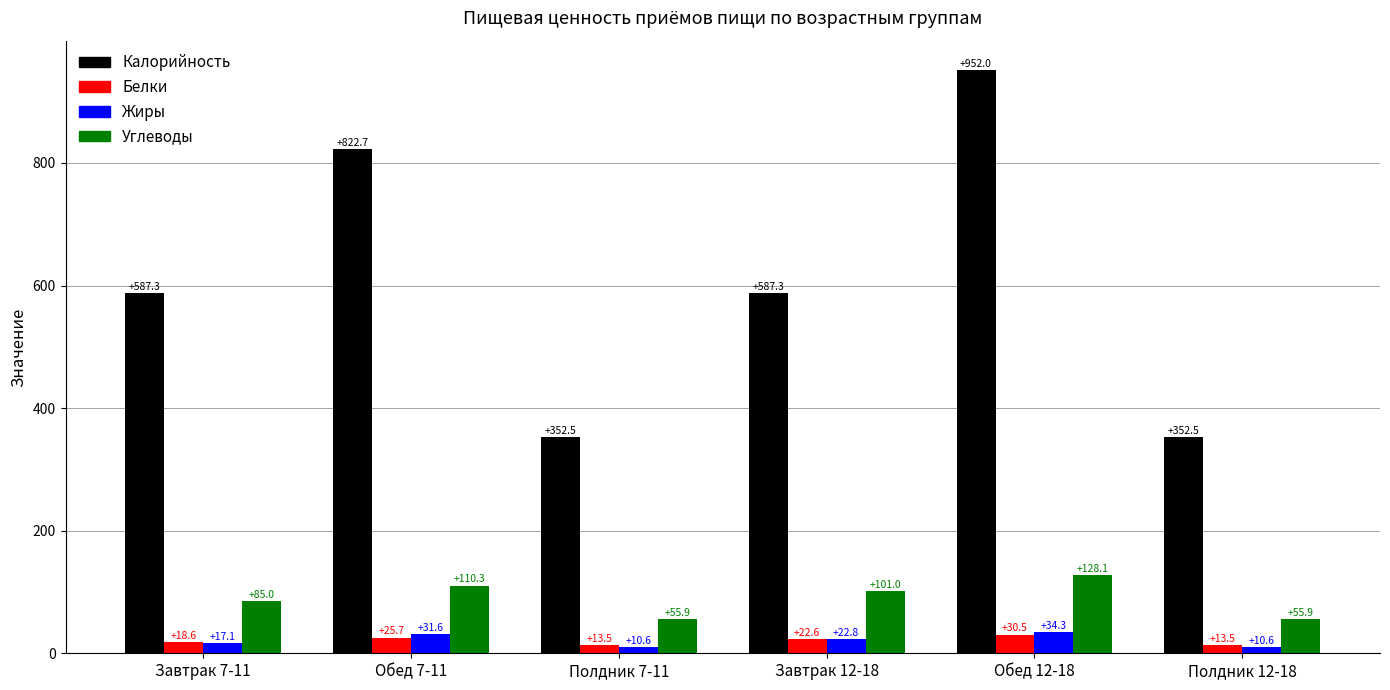

What value does the Жиры series have at Полдник 12-18?

10.6